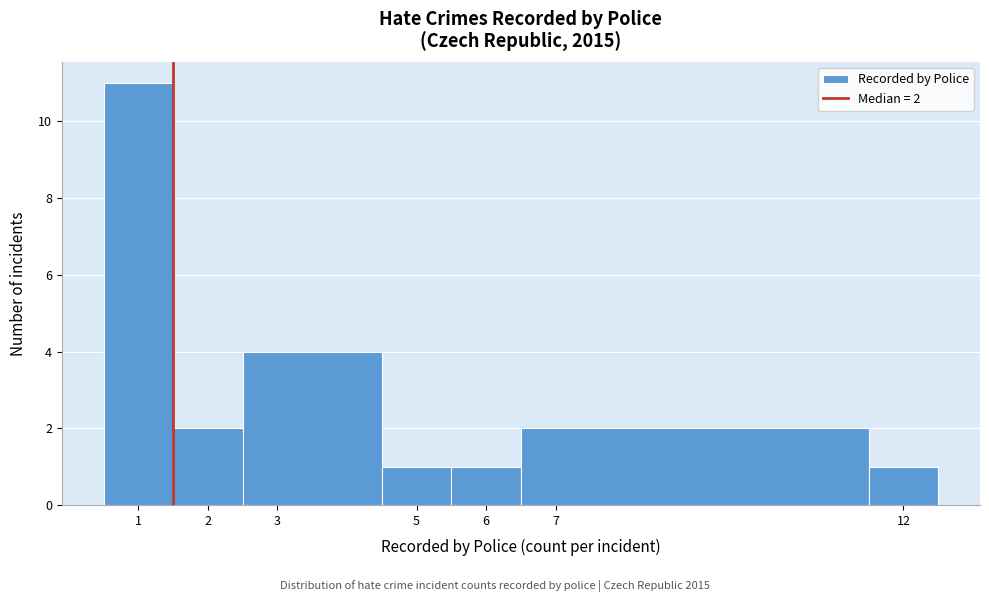

Over which range of the x-axis is the bar tallest?

0.5 to 1.5